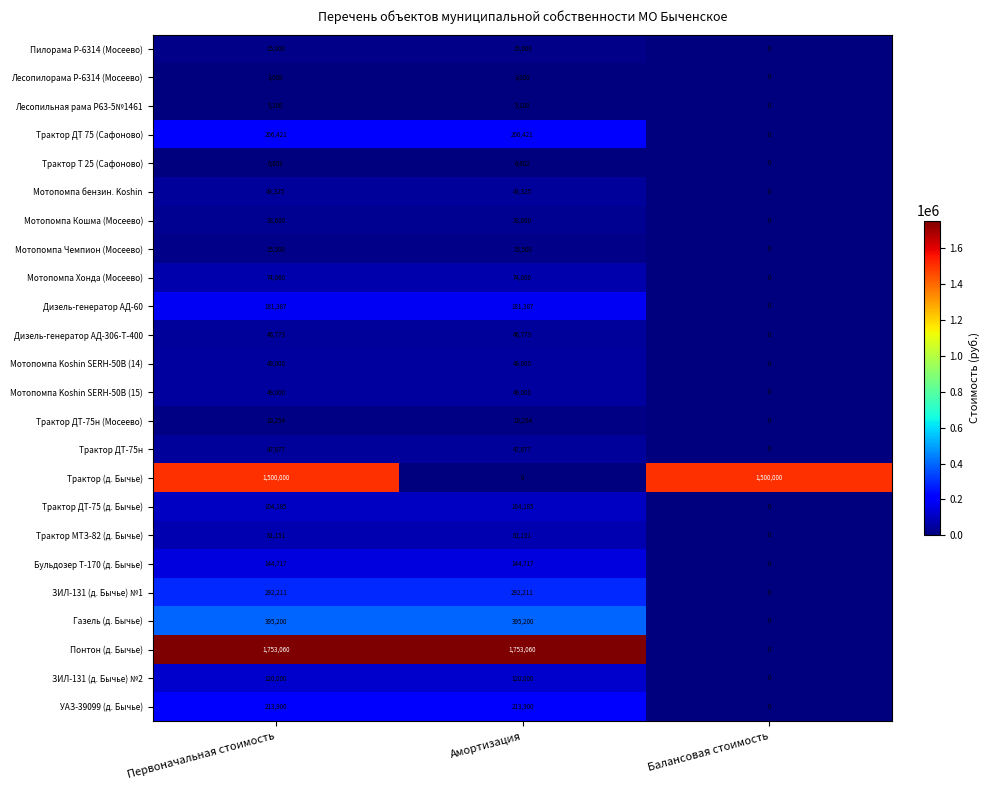

Count the Мотопомпа Koshin SERH-50B (15) values in the range 0 to 49000.

3